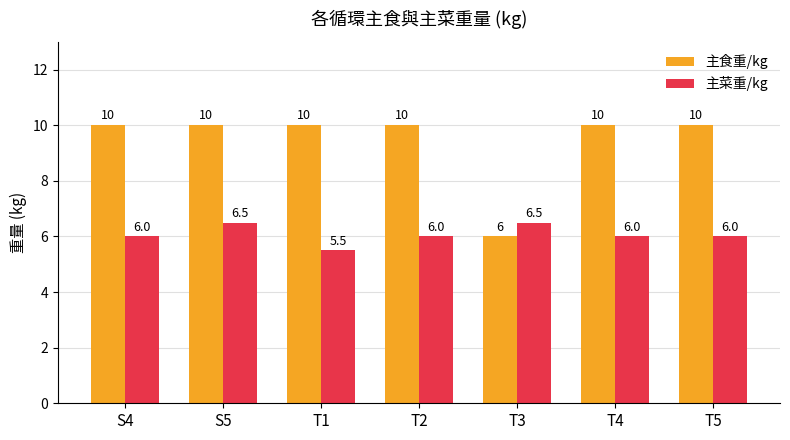

How many bars are there in total?

14